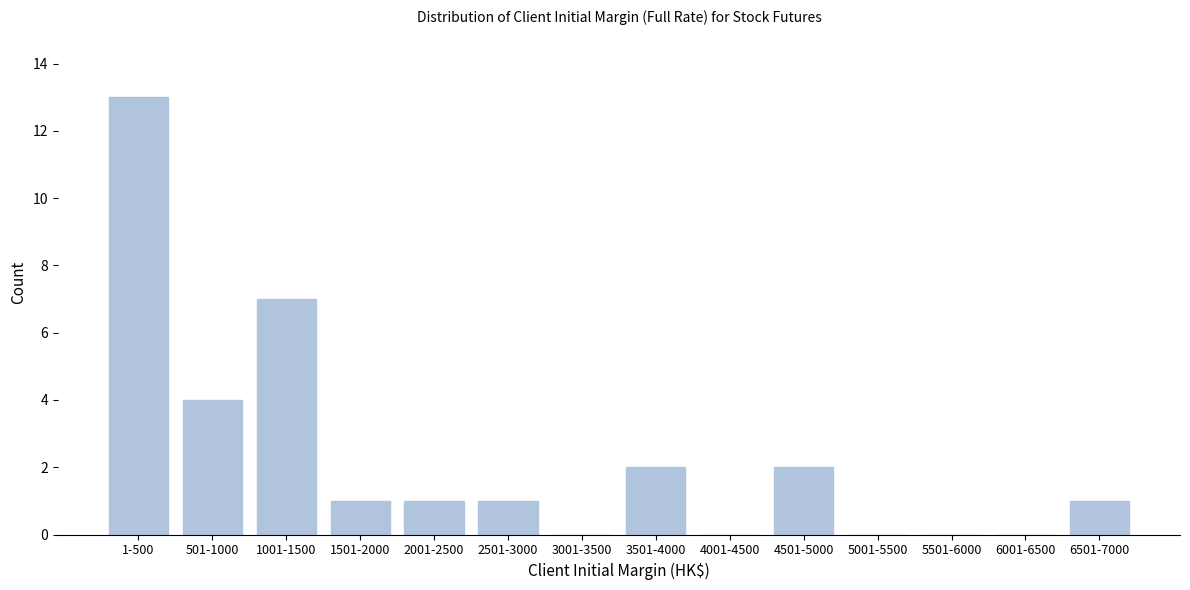

Reading left to right, transcribe all the data shown in this chart.

1-500=13	501-1000=4	1001-1500=7	1501-2000=1	2001-2500=1	2501-3000=1	3001-3500=0	3501-4000=2	4001-4500=0	4501-5000=2	5001-5500=0	5501-6000=0	6001-6500=0	6501-7000=1